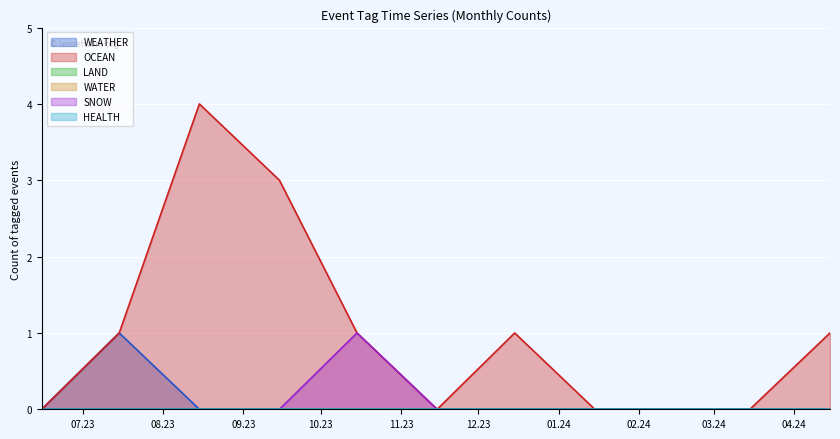

True or false: WEATHER has more than 2 points higher than both neighbors.

False